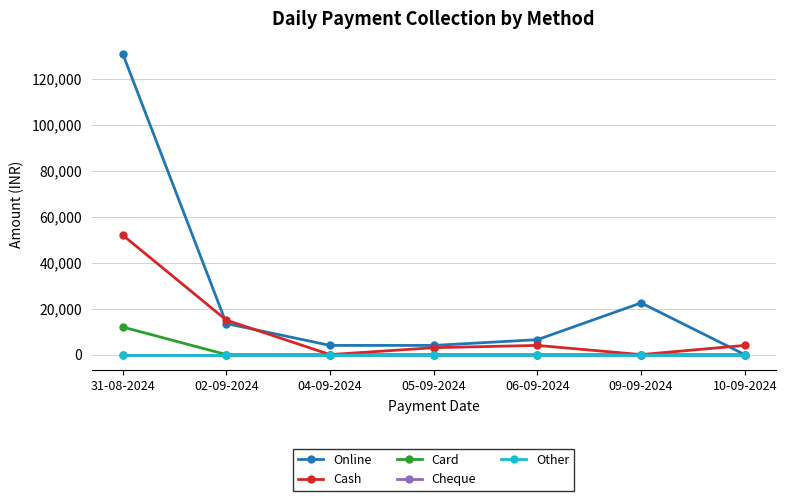

Rank the series by their maximum value, from lowest to highest.

Cheque, Other, Card, Cash, Online